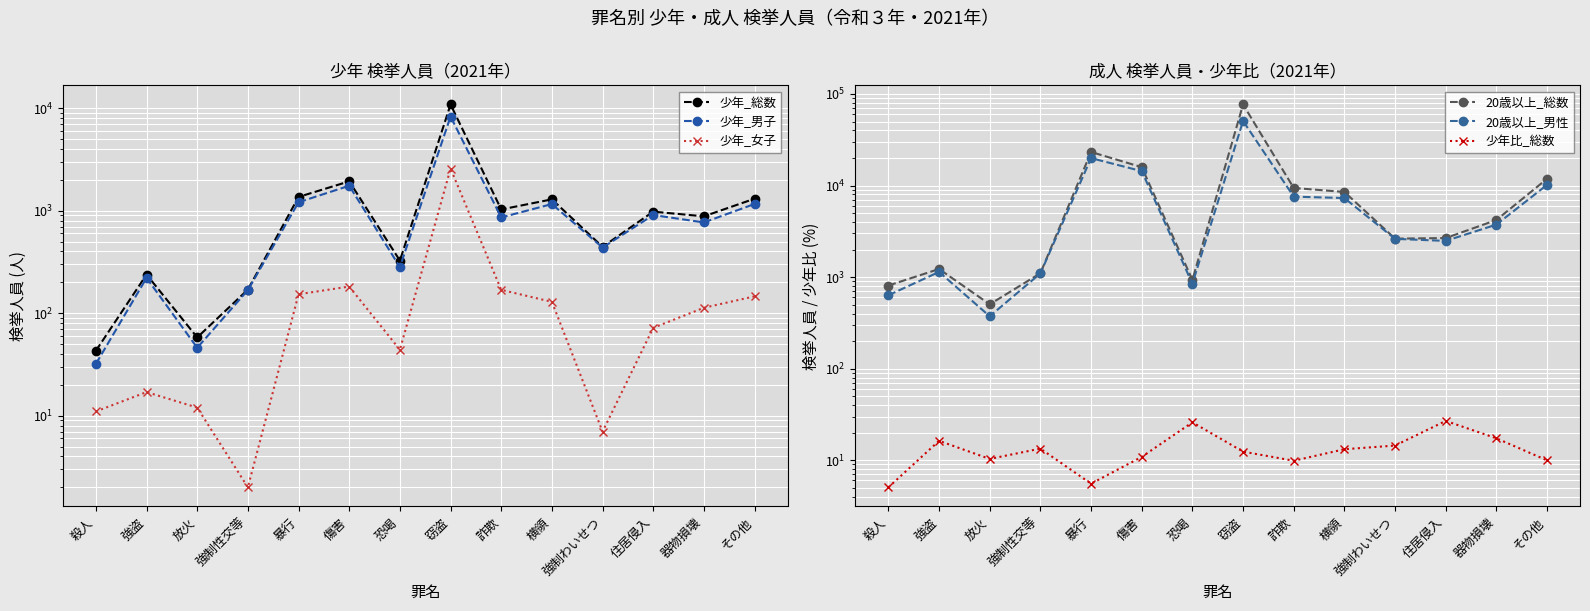

How many series are shown in this chart?

6